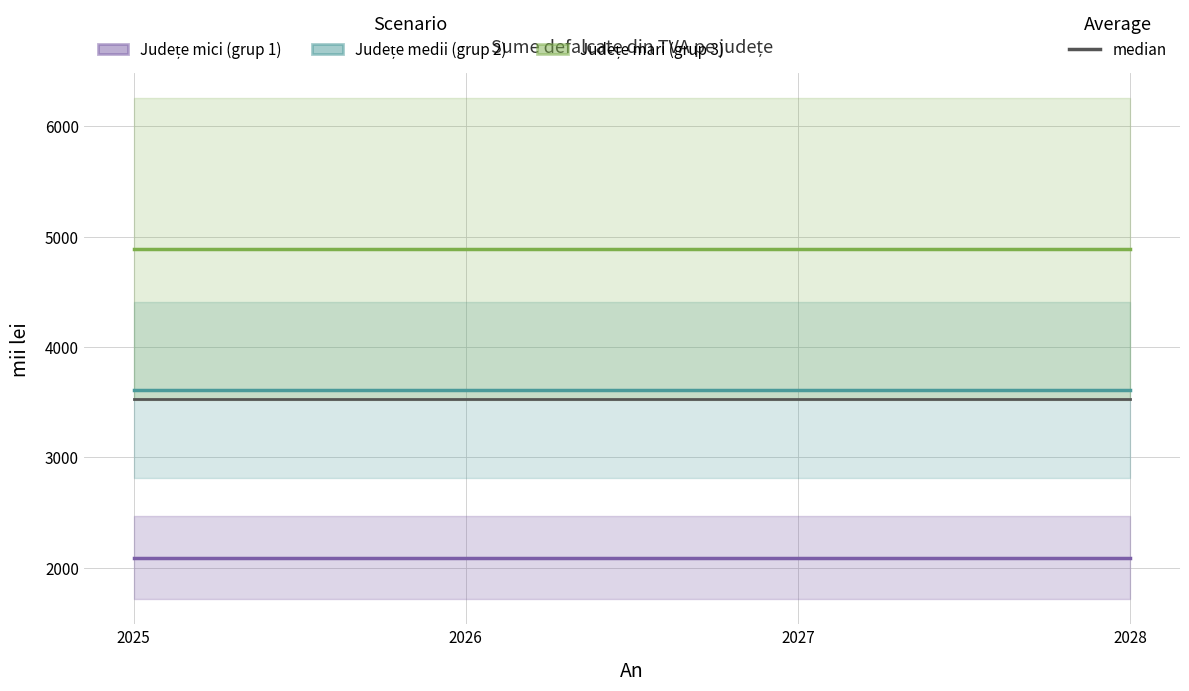

What is the approximate value of Județe mici (grup 1) at 2025?

2092